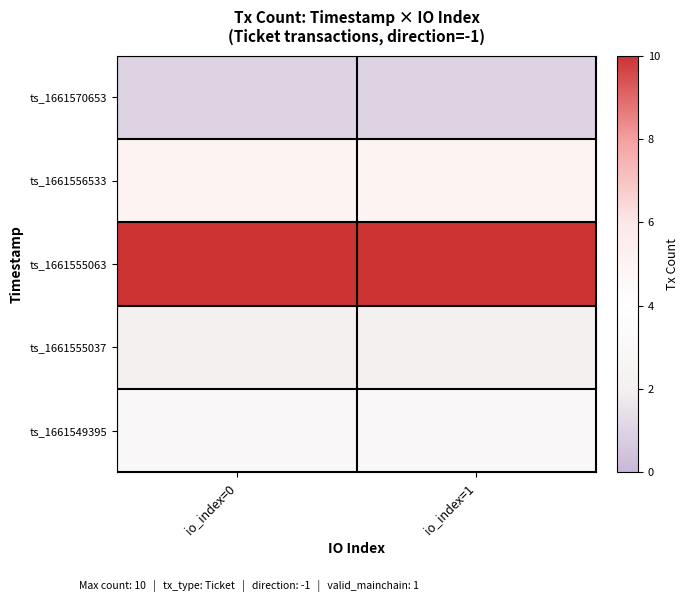

List the series in order of their peak value, lowest first.

ts_1661570653, ts_1661555037, ts_1661549395, ts_1661556533, ts_1661555063